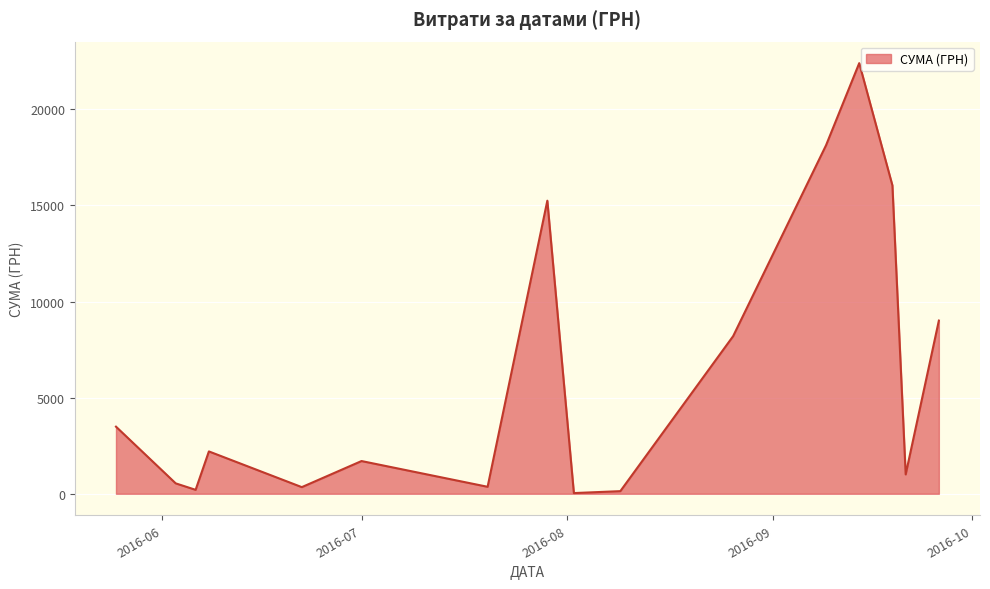

What is the average value?

6190.0